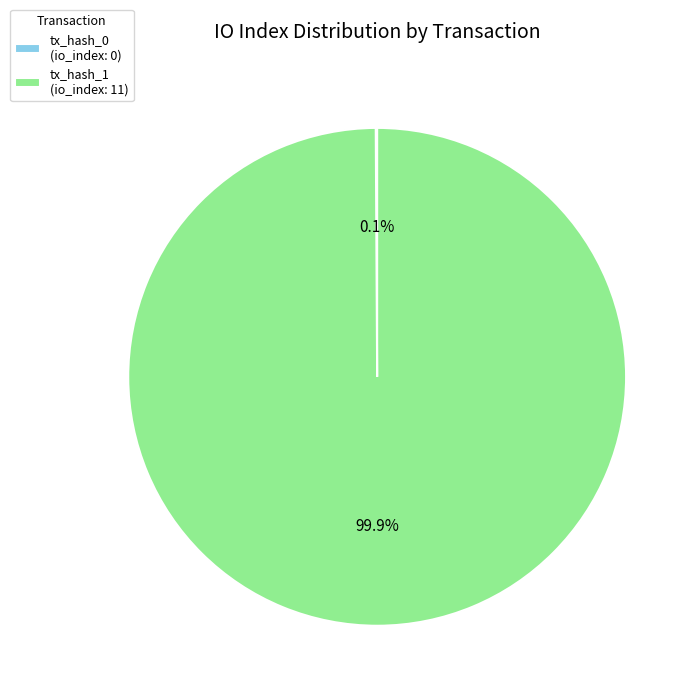

Does any single category account for the majority?

Yes